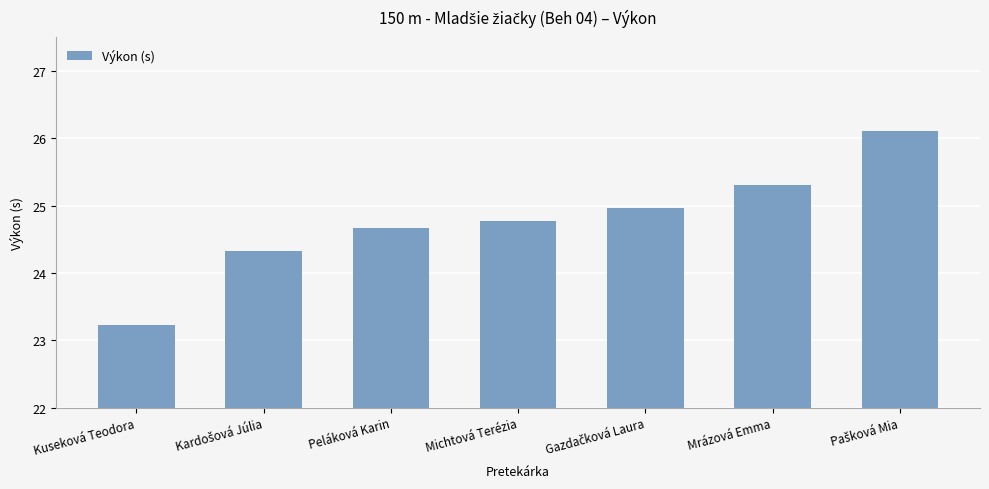

Which label corresponds to the smallest value in the chart?

Kuseková Teodora